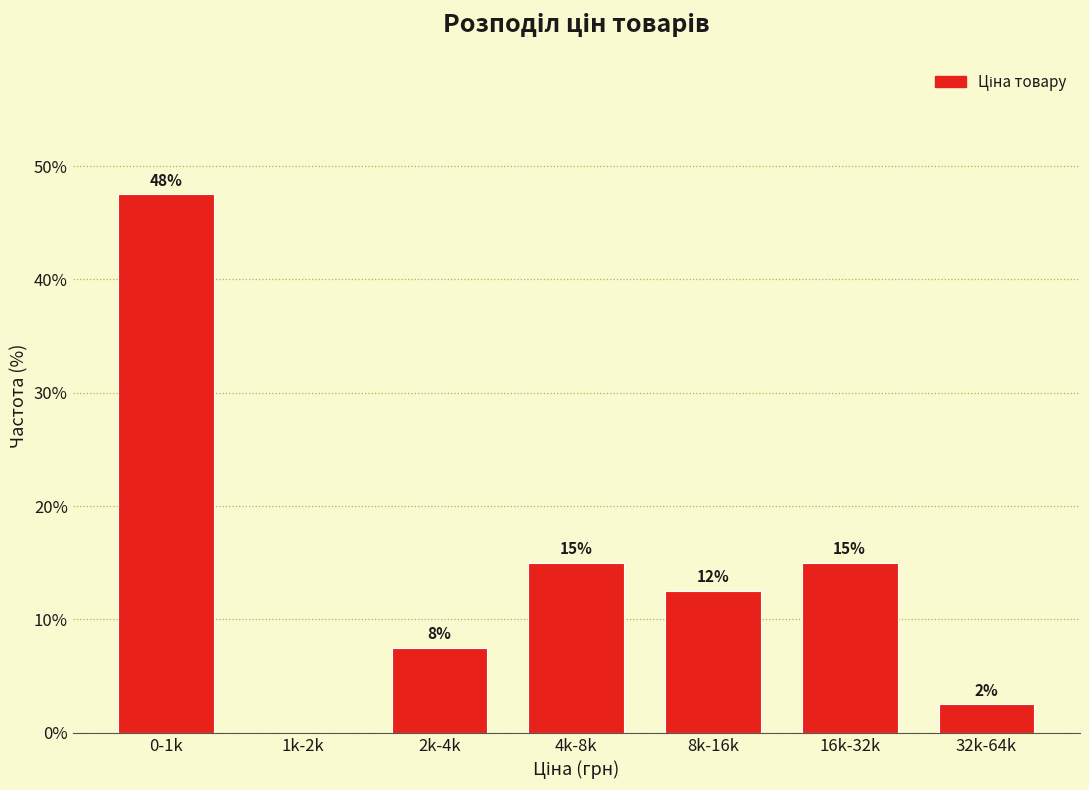

Are the bars horizontal?

No